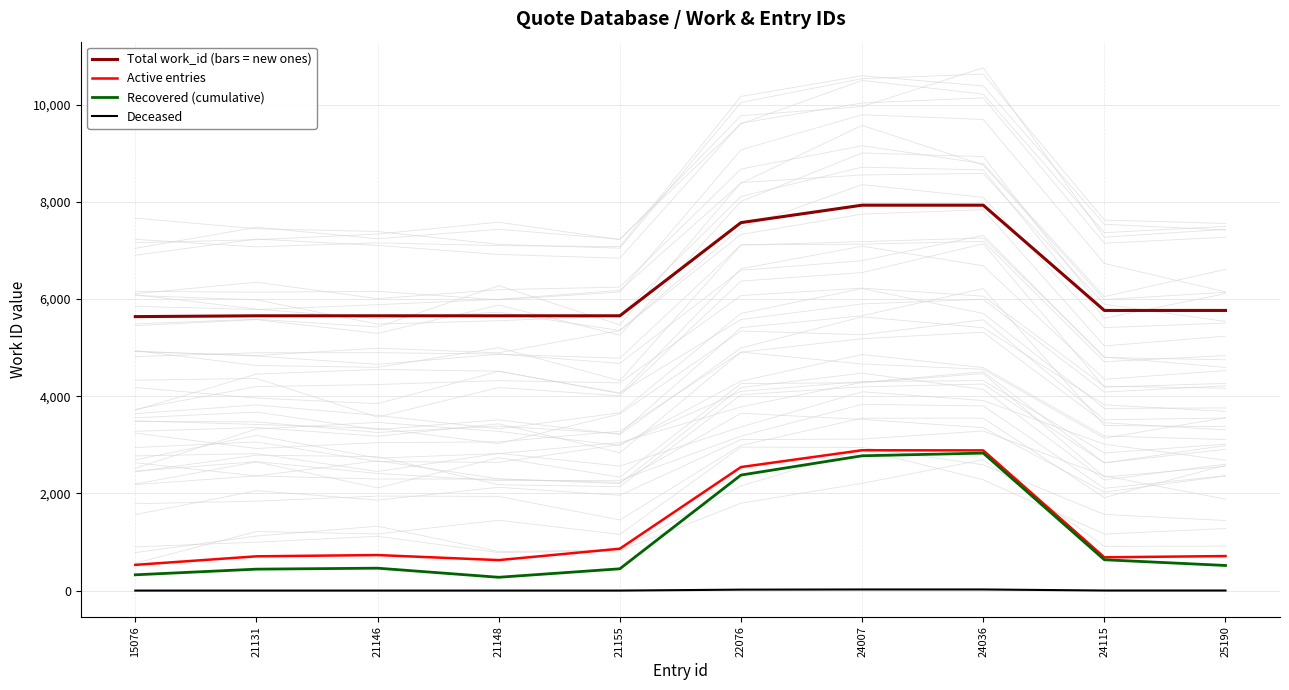

Is it true that Recovered (cumulative) equals 635.1 at 24115?

True